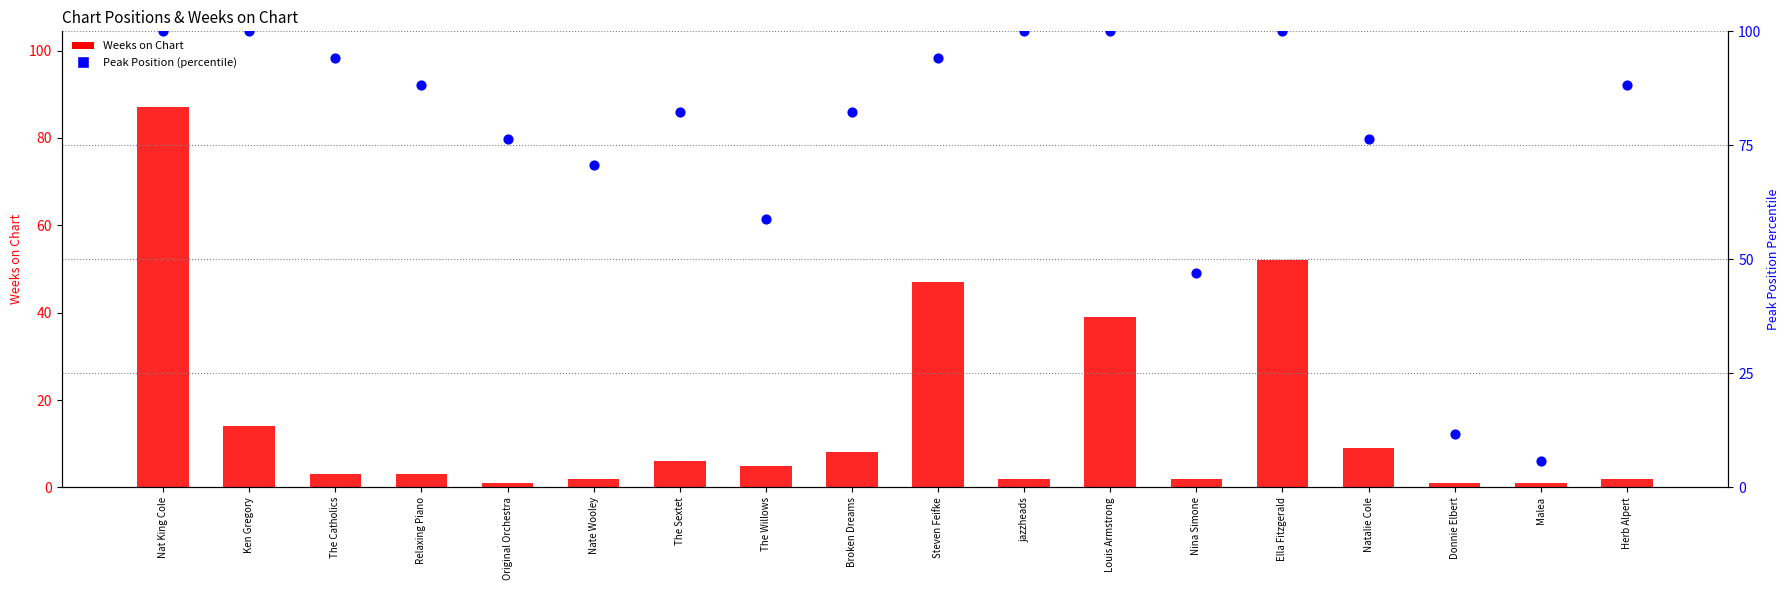

What are all the series names shown in the legend?

Weeks on Chart, Peak Position (percentile)